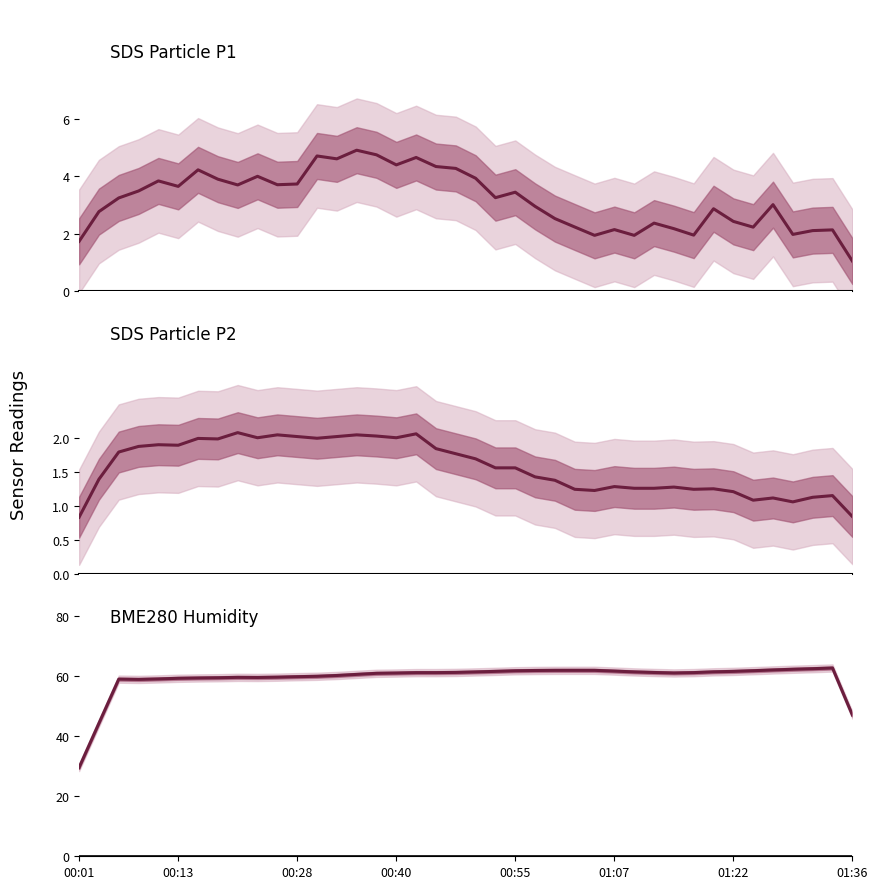

Reading left to right, transcribe all the data shown in this chart.

SDS_P1: 1.7	2.8	3.3	3.5	3.8	3.7	4.2	3.9	3.7	4.0	3.7	3.7	4.7	4.6	4.9	4.8	4.4	4.7	4.3	4.3	3.9	3.3	3.5	3.0	2.5	2.2	2.0	2.1	1.9	2.4	2.2	2.0	2.9	2.4	2.2	3.0	2.0	2.1	2.1	1.1
SDS_P2: 0.8	1.4	1.8	1.9	1.9	1.9	2.0	2.0	2.1	2.0	2.0	2.0	2.0	2.0	2.0	2.0	2.0	2.1	1.8	1.8	1.7	1.6	1.6	1.4	1.4	1.2	1.2	1.3	1.3	1.3	1.3	1.2	1.2	1.2	1.1	1.1	1.1	1.1	1.1	0.8
BME280_humidity: 29.6	44.3	59.0	59.0	59.1	59.3	59.4	59.5	59.6	59.6	59.7	59.9	60.0	60.3	60.6	61.0	61.1	61.2	61.2	61.3	61.4	61.6	61.8	61.9	62.0	62.0	62.0	61.7	61.5	61.3	61.1	61.2	61.5	61.6	61.9	62.1	62.3	62.5	62.8	47.1